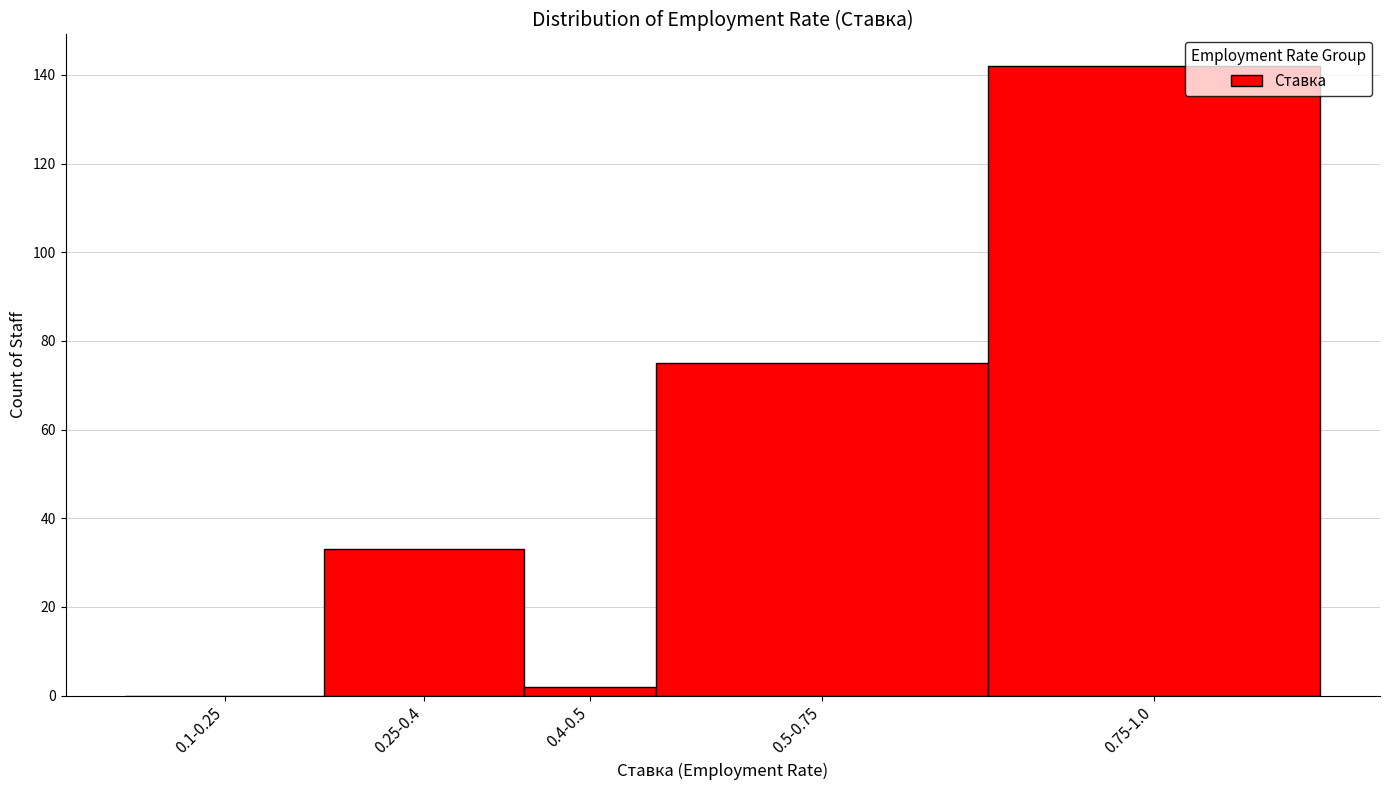

Reading left to right, transcribe all the data shown in this chart.

0.1-0.25=0	0.25-0.4=33	0.4-0.5=2	0.5-0.75=75	0.75-1.0=142